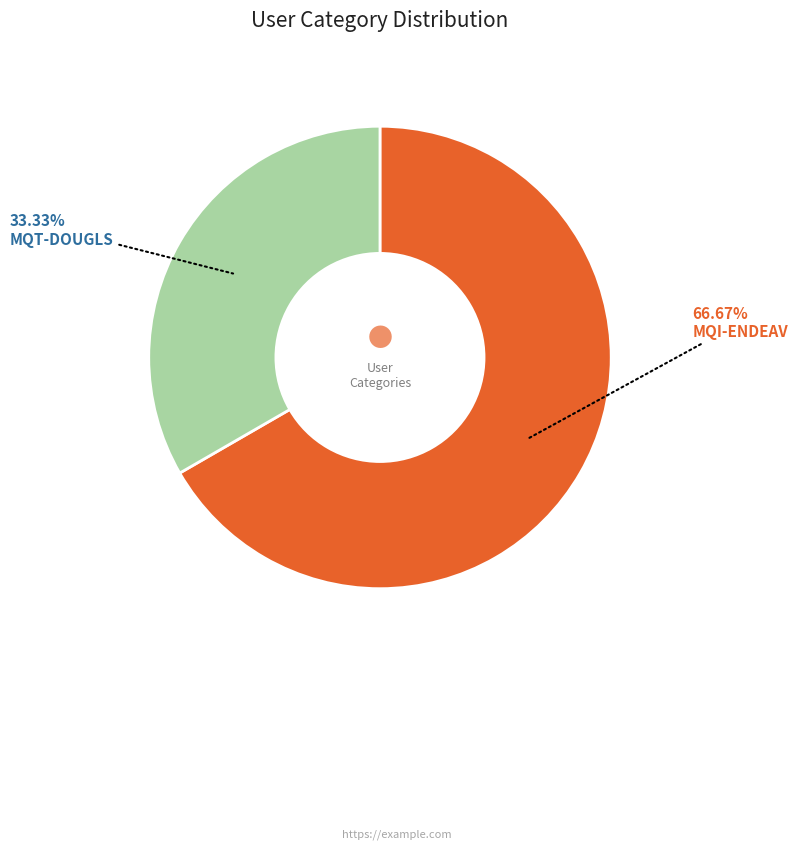

To the nearest percent, what portion does MQT-DOUGLS represent?

33%